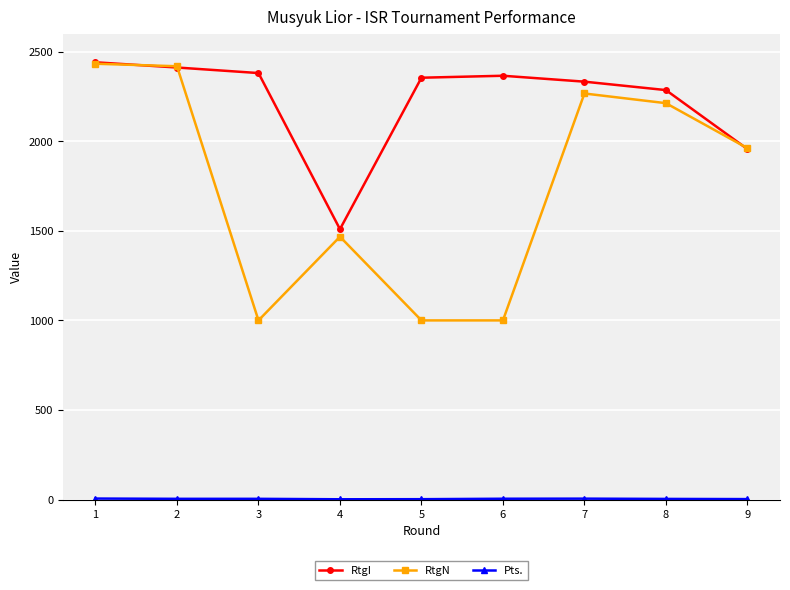

What is the spread (max minus min) of values at 4?

1507.0